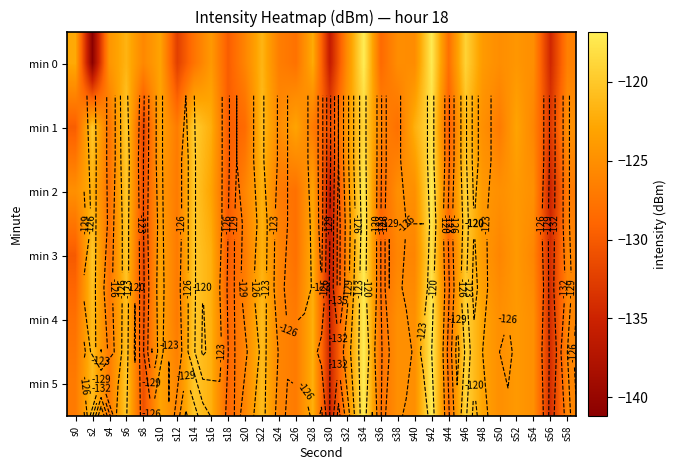

How many series are shown in this chart?

6